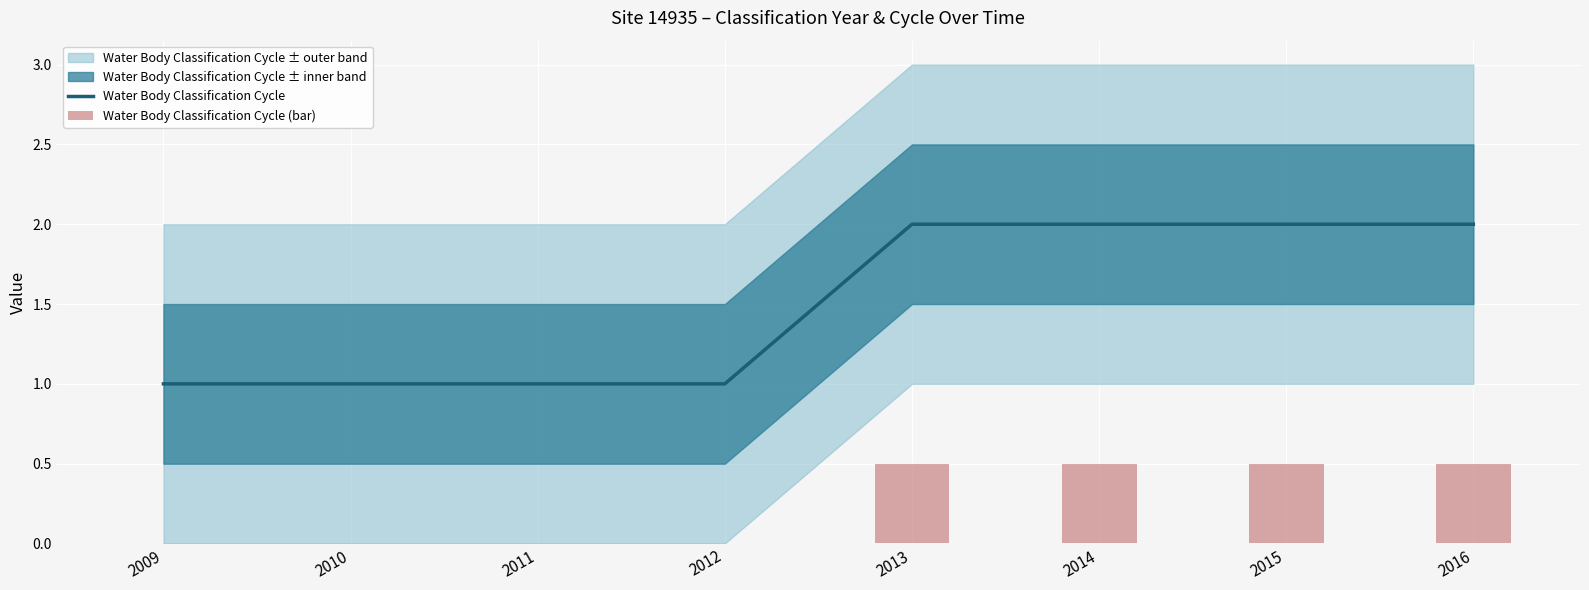

True or false: Water Body Classification Cycle has a value of 1 at 2010.

True